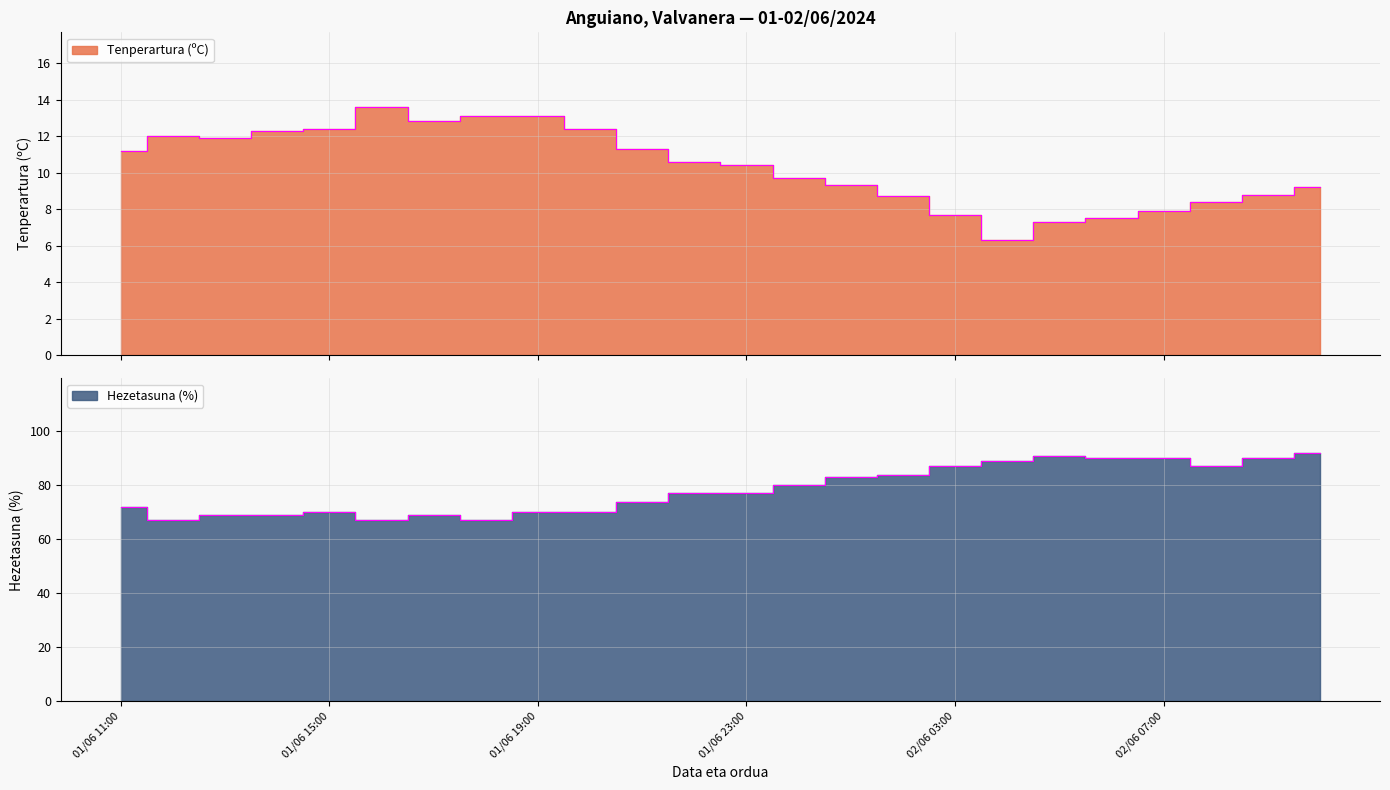

Reading left to right, list all the values displayed in this chart.

Tenperartura (ºC): 01/06 11:00=11.2	01/06 12:00=12.0	01/06 13:00=11.9	01/06 14:00=12.3	01/06 15:00=12.4	01/06 16:00=13.6	01/06 17:00=12.8	01/06 18:00=13.1	01/06 19:00=13.1	01/06 20:00=12.4	01/06 21:00=11.3	01/06 22:00=10.6	01/06 23:00=10.4	02/06 00:00=9.7	02/06 01:00=9.3	02/06 02:00=8.7	02/06 03:00=7.7	02/06 04:00=6.3	02/06 05:00=7.3	02/06 06:00=7.5	02/06 07:00=7.9	02/06 08:00=8.4	02/06 09:00=8.8	02/06 10:00=9.2
Hezetasuna (%): 01/06 11:00=72.0	01/06 12:00=67.0	01/06 13:00=69.0	01/06 14:00=69.0	01/06 15:00=70.0	01/06 16:00=67.0	01/06 17:00=69.0	01/06 18:00=67.0	01/06 19:00=70.0	01/06 20:00=70.0	01/06 21:00=74.0	01/06 22:00=77.0	01/06 23:00=77.0	02/06 00:00=80.0	02/06 01:00=83.0	02/06 02:00=84.0	02/06 03:00=87.0	02/06 04:00=89.0	02/06 05:00=91.0	02/06 06:00=90.0	02/06 07:00=90.0	02/06 08:00=87.0	02/06 09:00=90.0	02/06 10:00=92.0